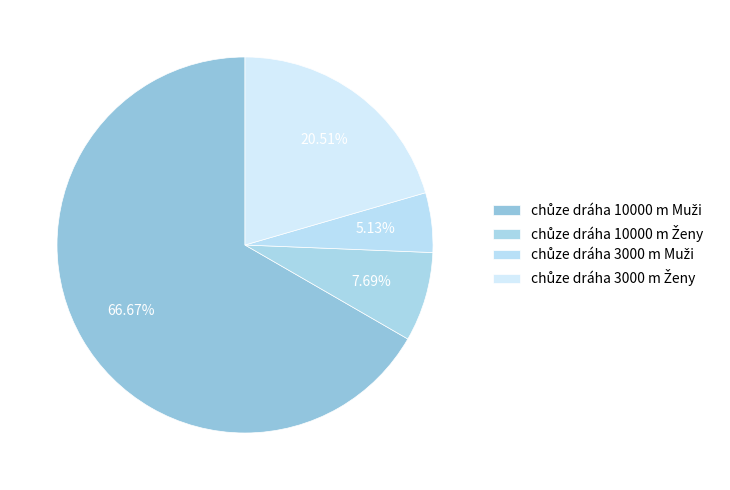

Count the number of slices in the pie.

4